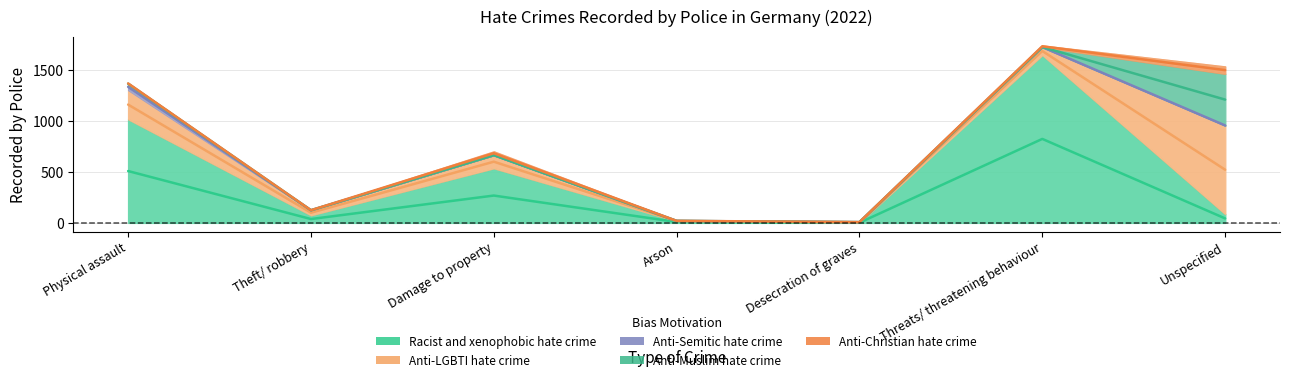

At which label is Anti-LGBTI hate crime closest to 436?

Physical assault